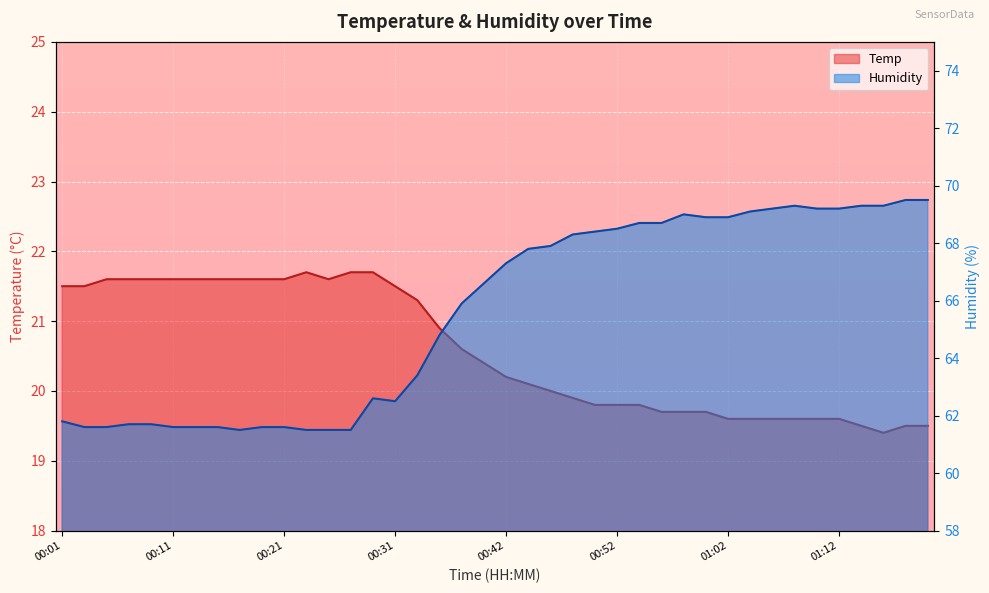

In Humidity, how many points are lower than both neighbors (excluding endpoints)?

2